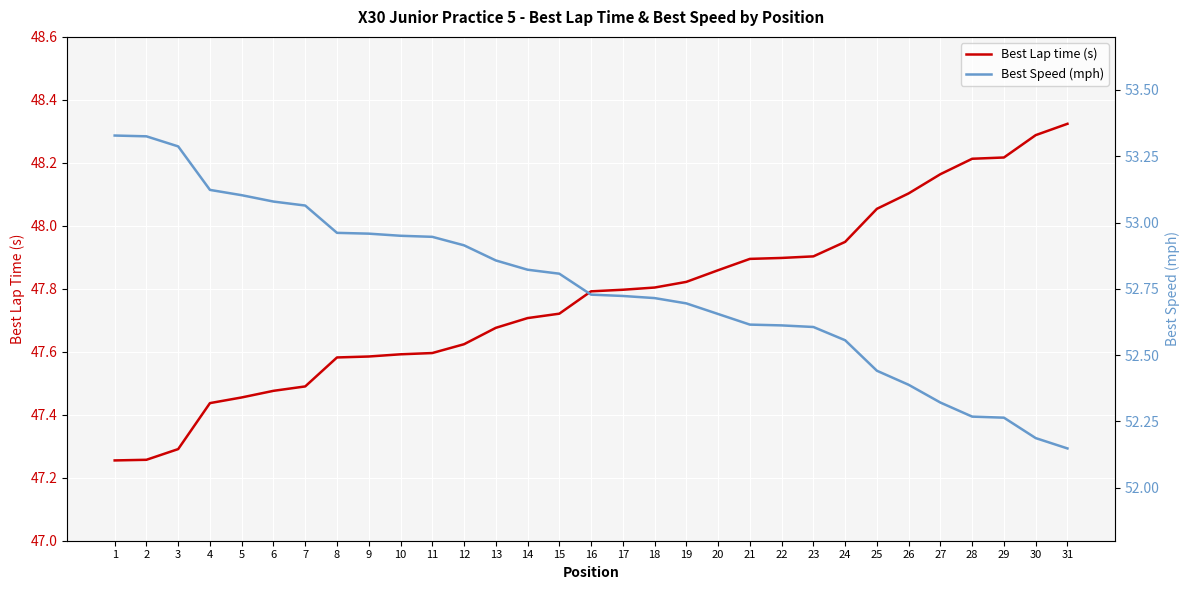

What are all the series names shown in the legend?

Best Lap time (s), Best Speed (mph)